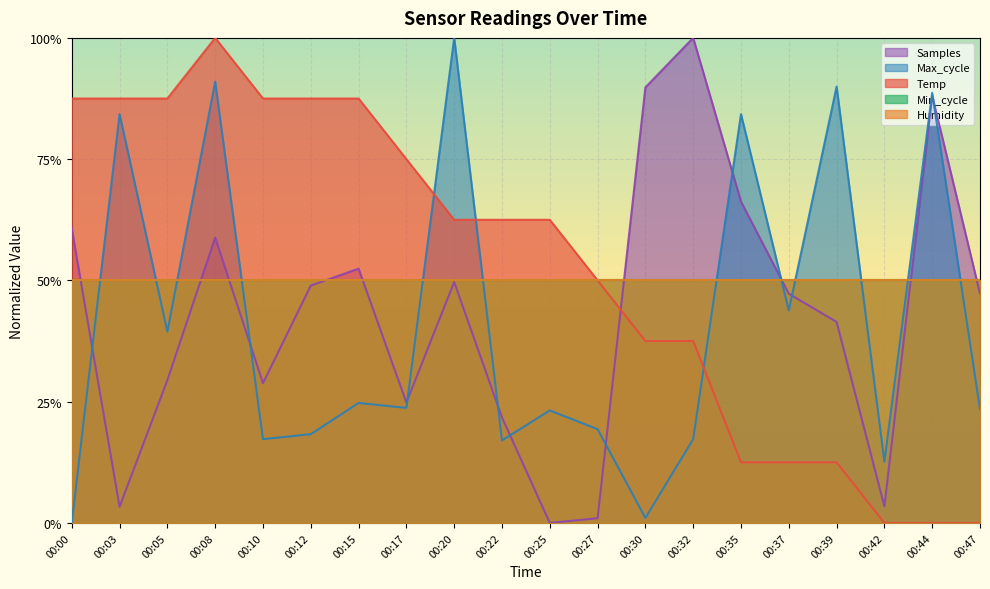

At which label does Temp reach its minimum?

00:42